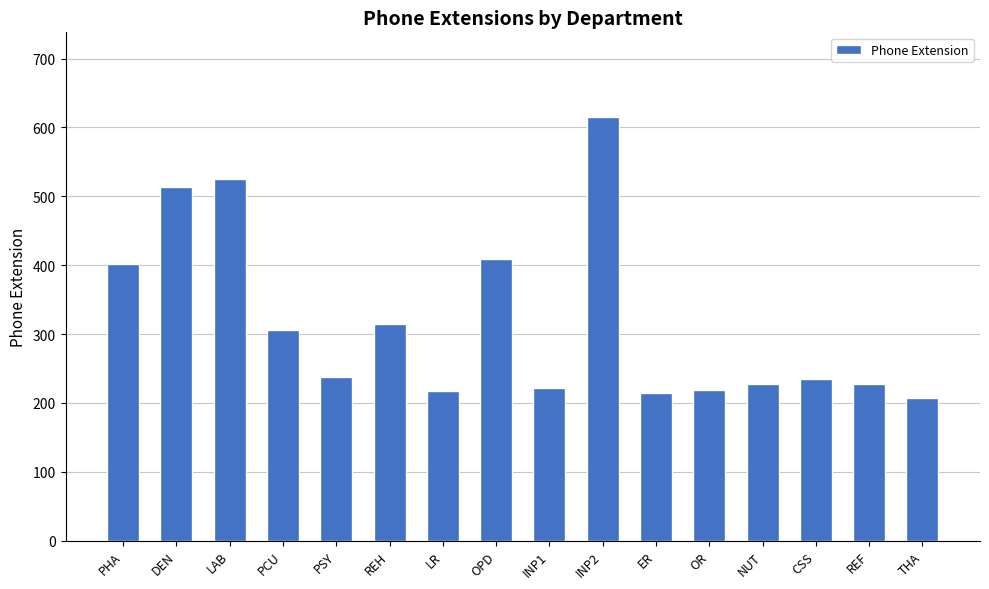

Does the chart contain stacked bars?

No